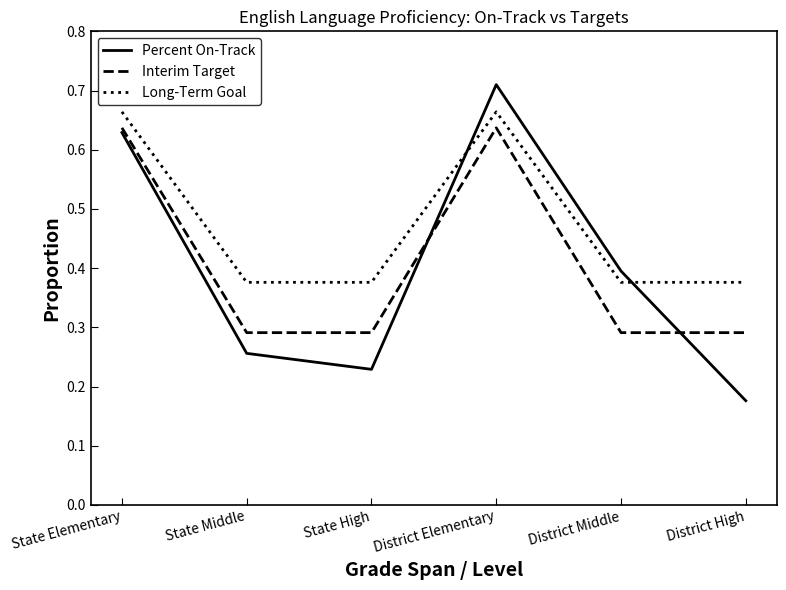

Rank the series at District High from lowest to highest value.

Percent On-Track, Interim Target, Long-Term Goal